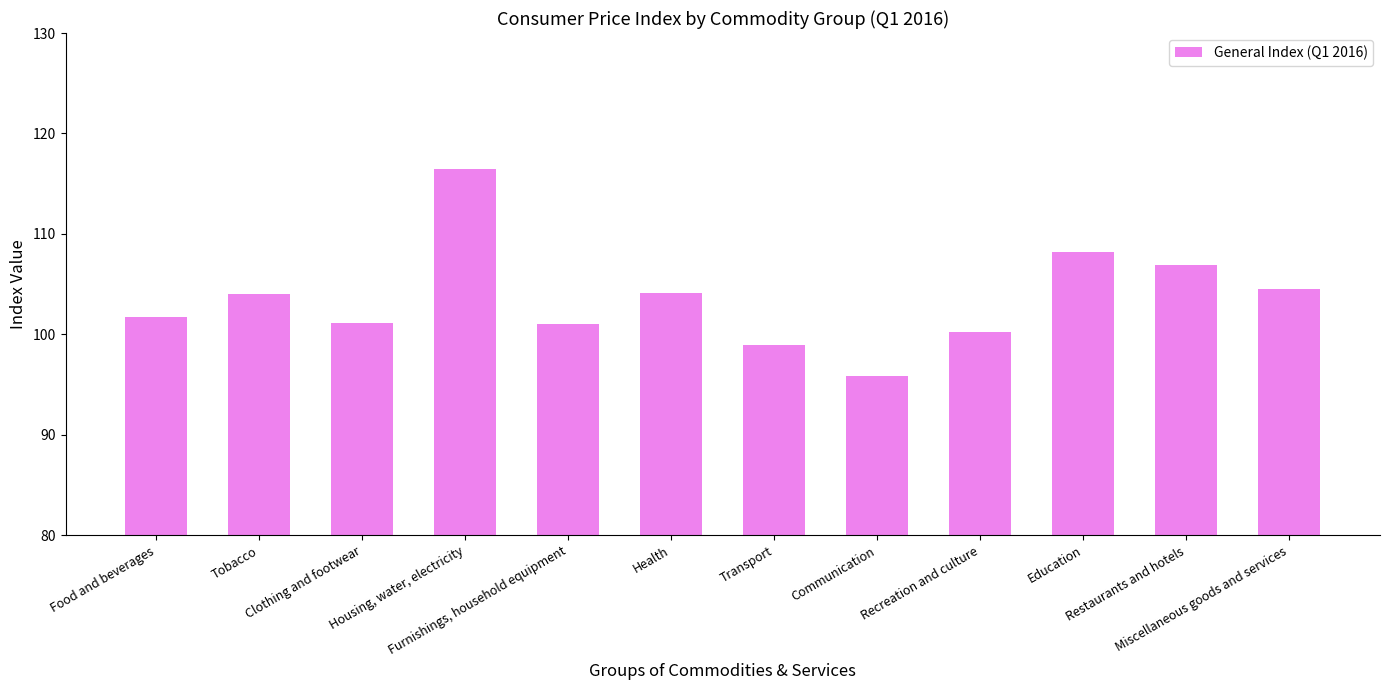

What is the value of the 4th bar from the left?

116.4